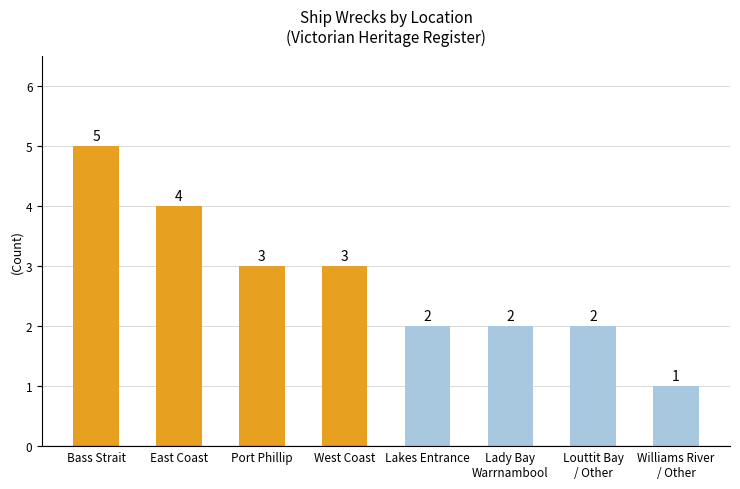

What is the value of the 6th bar from the left?

2